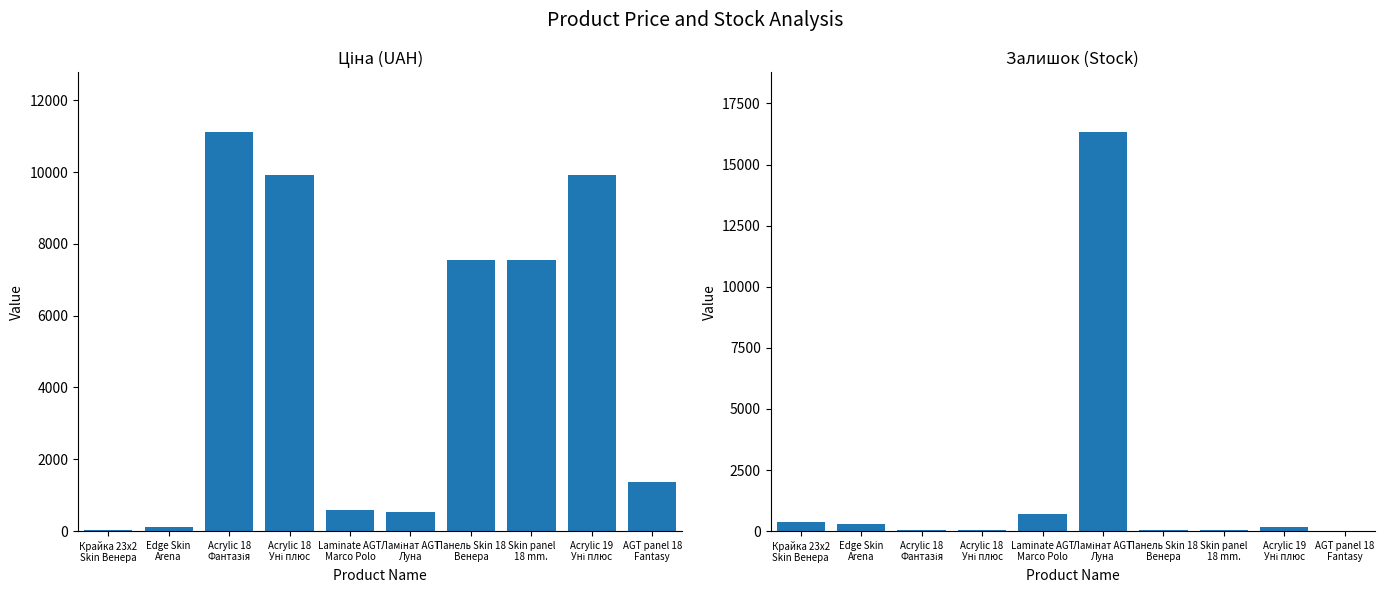

Does the chart contain stacked bars?

No